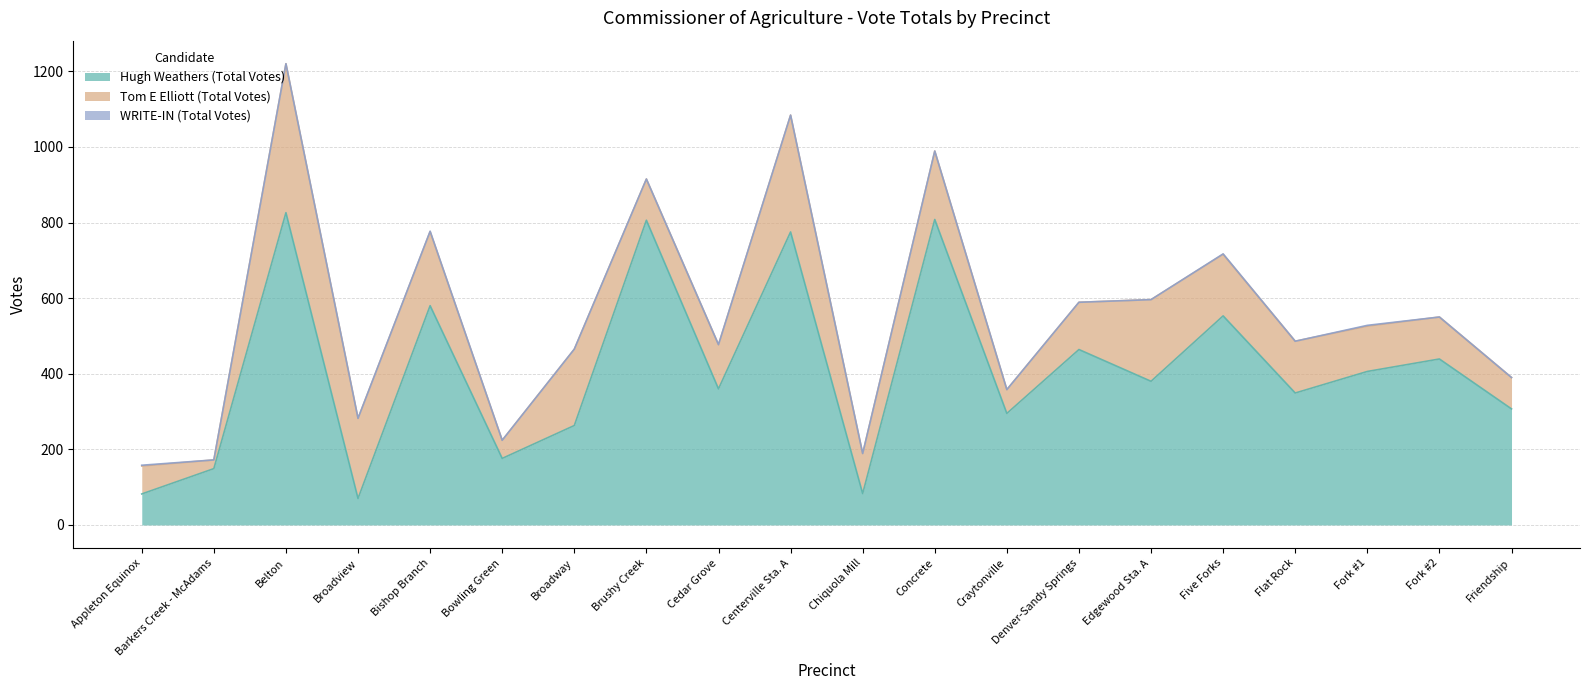

How many intersections are there between Hugh Weathers (Total Votes) and Tom E Elliott (Total Votes)?

4